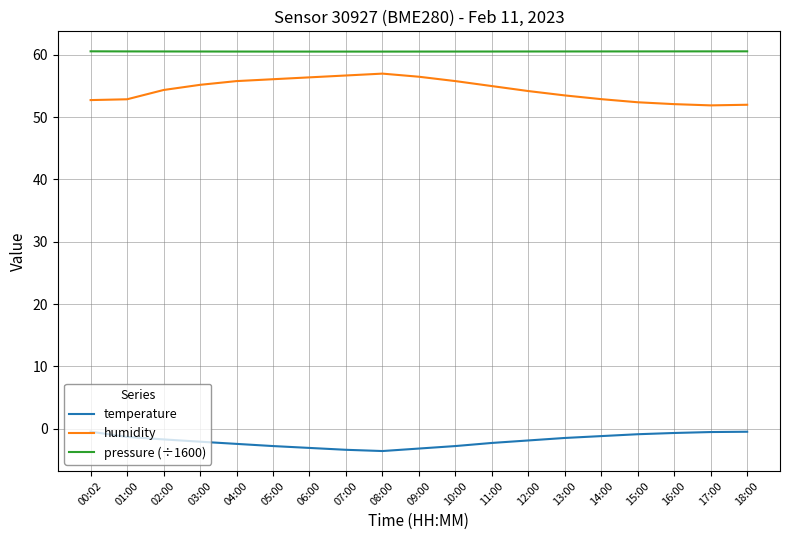

What is the difference between the highest and lowest values at 13:00?

62.1